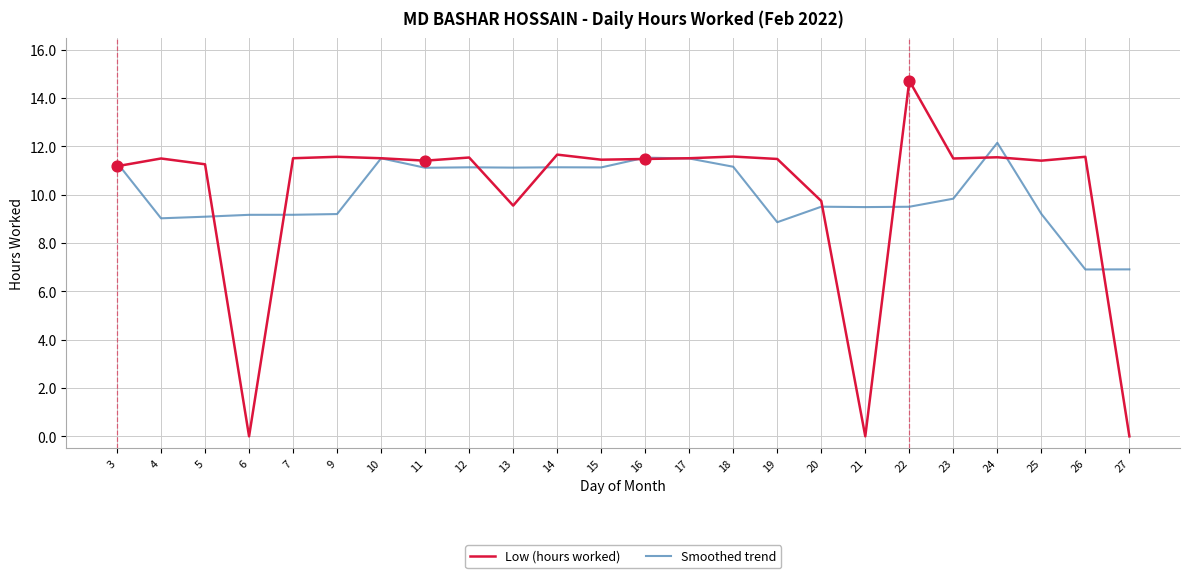

At how many categories does at least one series exceed 4?

24